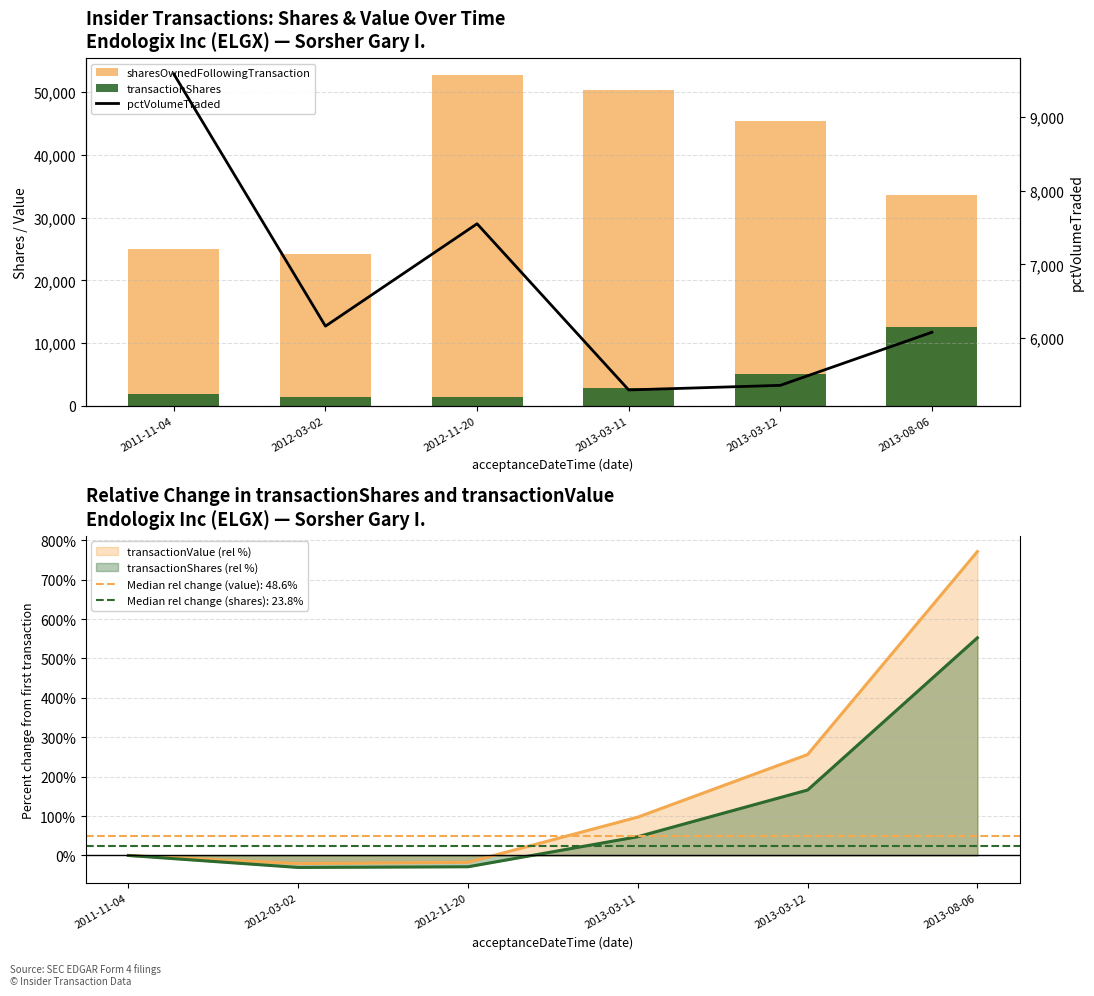

Is it true that pctVolumeTraded equals 13102 at 2011-11-04?

False